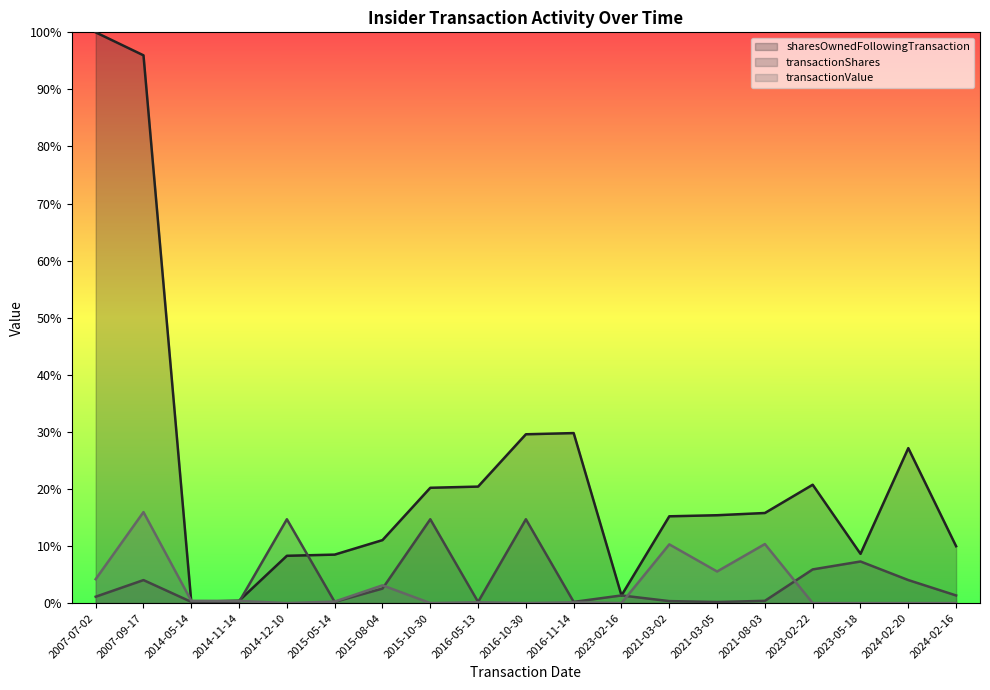

What is the value of the transactionValue point at the 4th from the left?

0.4